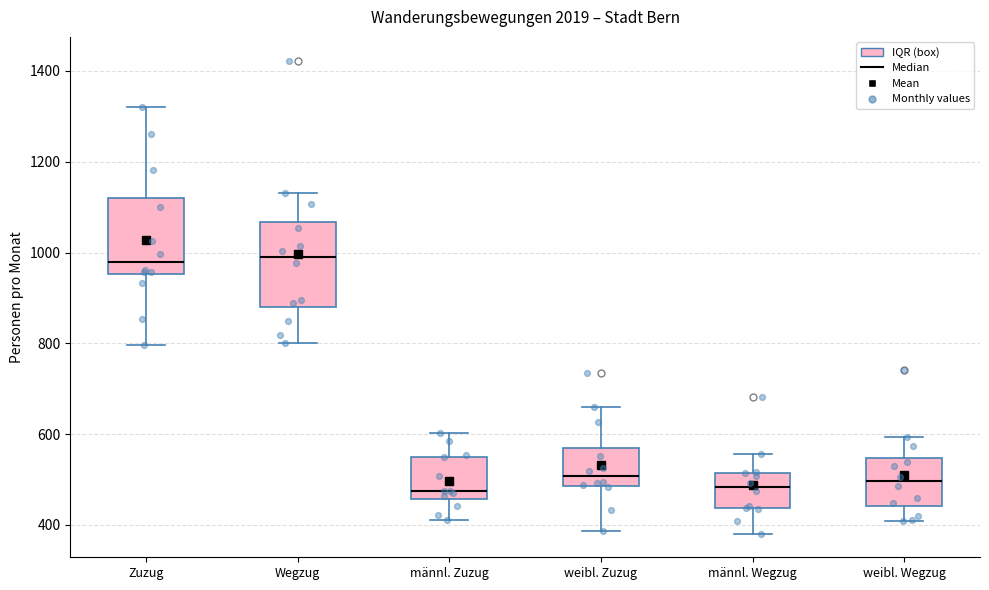

Where is the lower edge of the box for männl. Zuzug on the y-axis? The values are not printed on the chart, so give them approximately, as read against the axis.

460